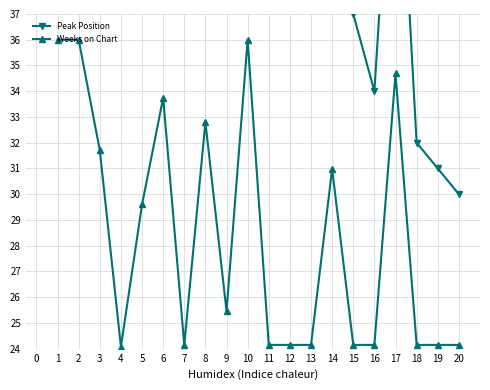

What is the minimum value shown in the chart?

24.1